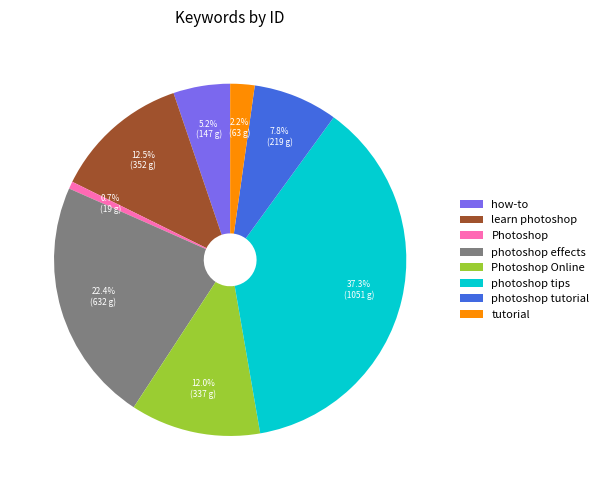

To the nearest percent, what percentage of the pie is Photoshop Online?

12%